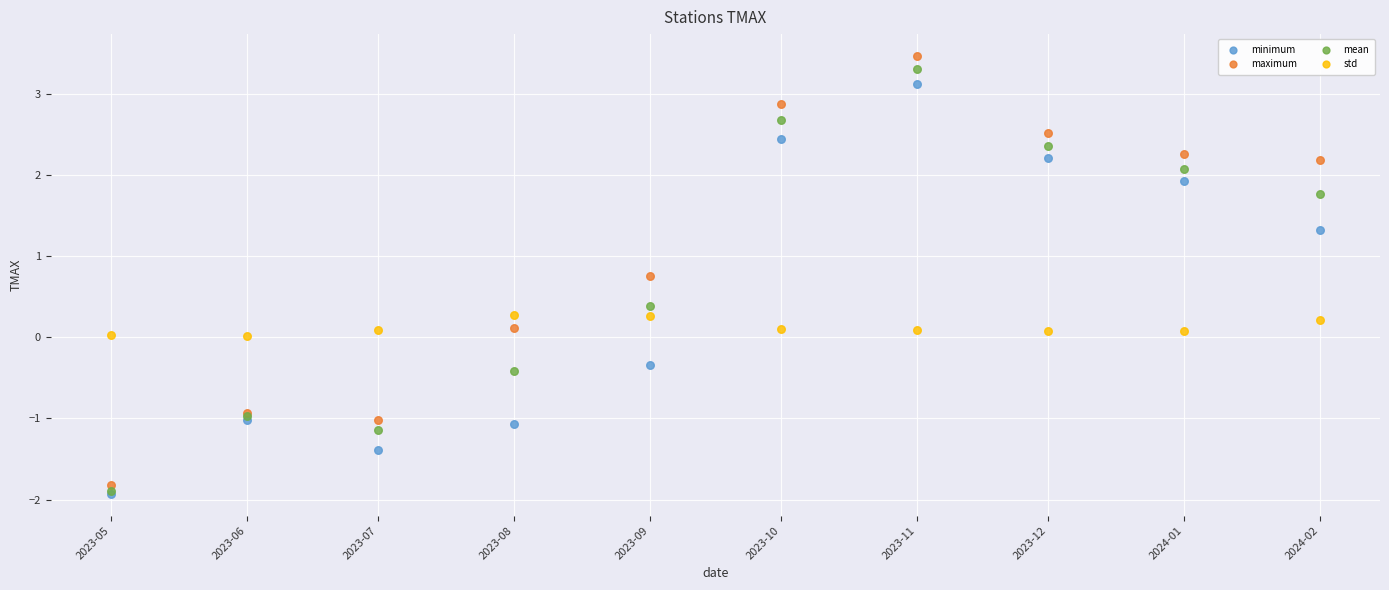

Which series has the widest spread of Y values?

maximum